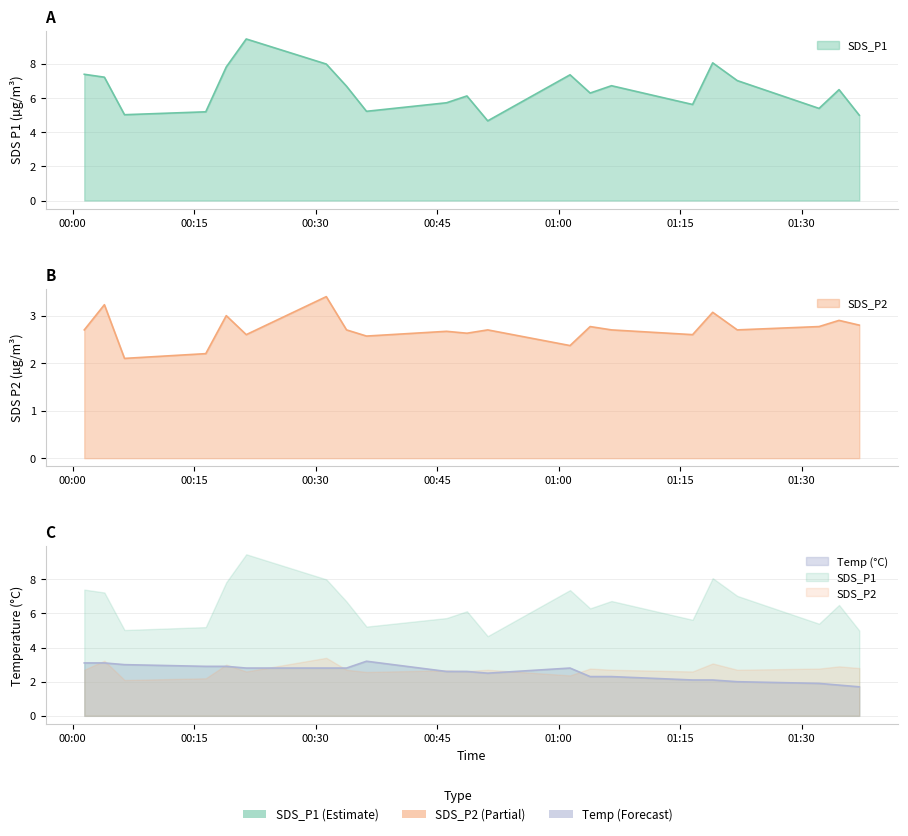

Is it true that SDS_P1 equals 9.8 at 01:34?

False